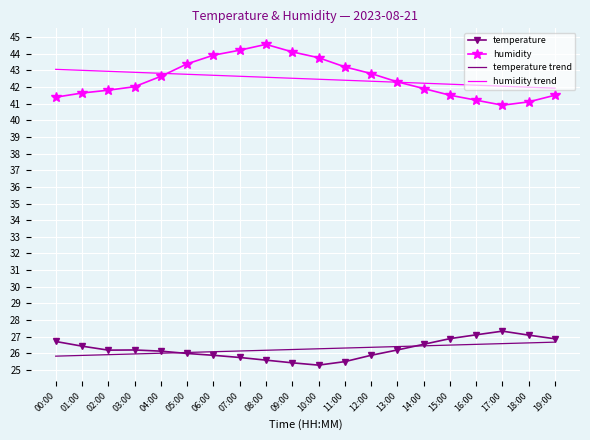

What position from the left is 00:00?

1